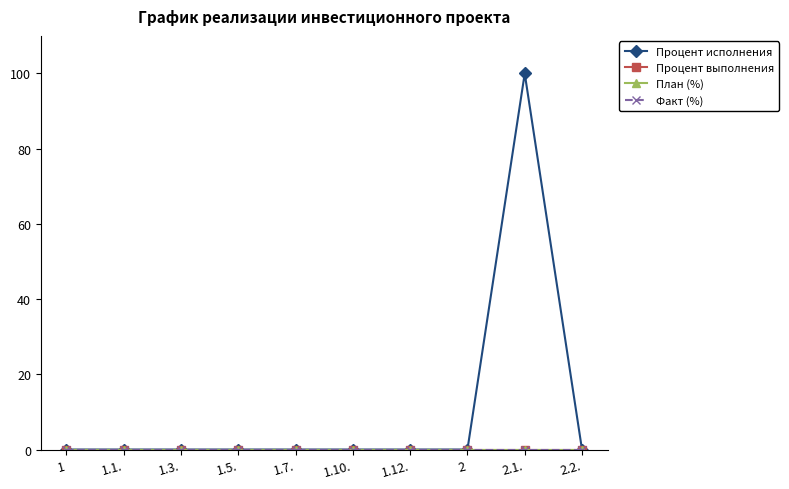

Does the chart have visible grid lines?

No